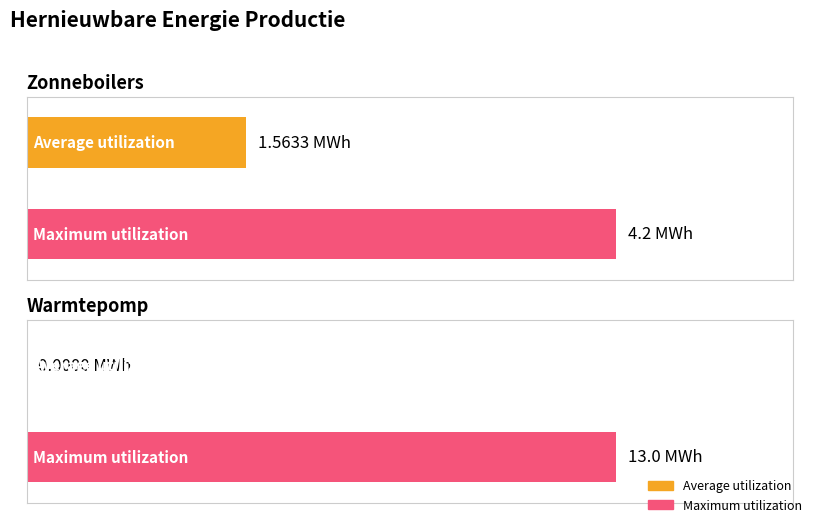

Between Zonneboilers productie (MWh) and Warmtepomp productie (MWh), which series saw the biggest shift?

Maximum utilization